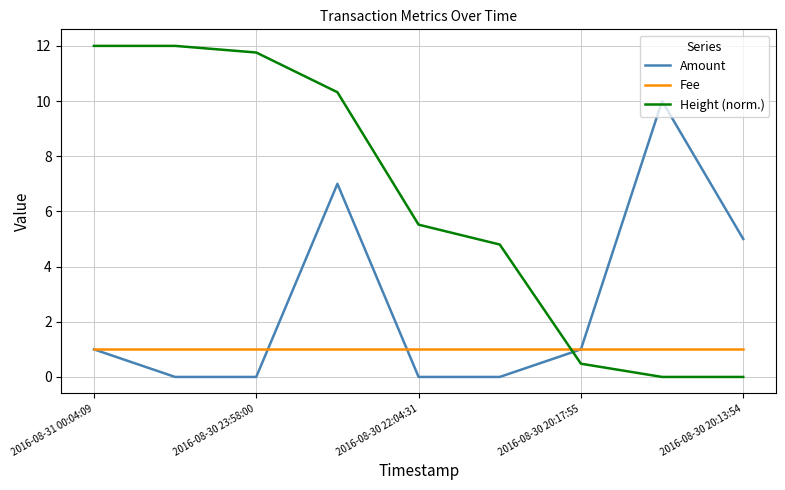

How many intersections are there between Amount and Height (norm.)?

1